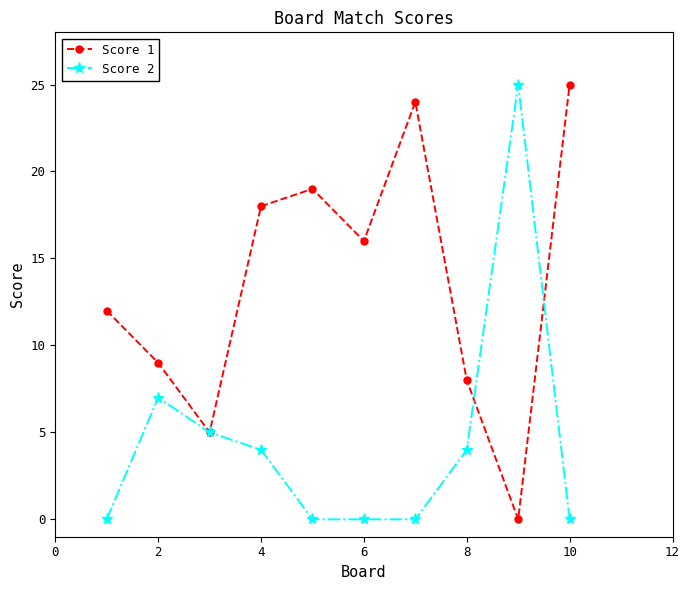

Which series has the largest total across all categories?

Score 1